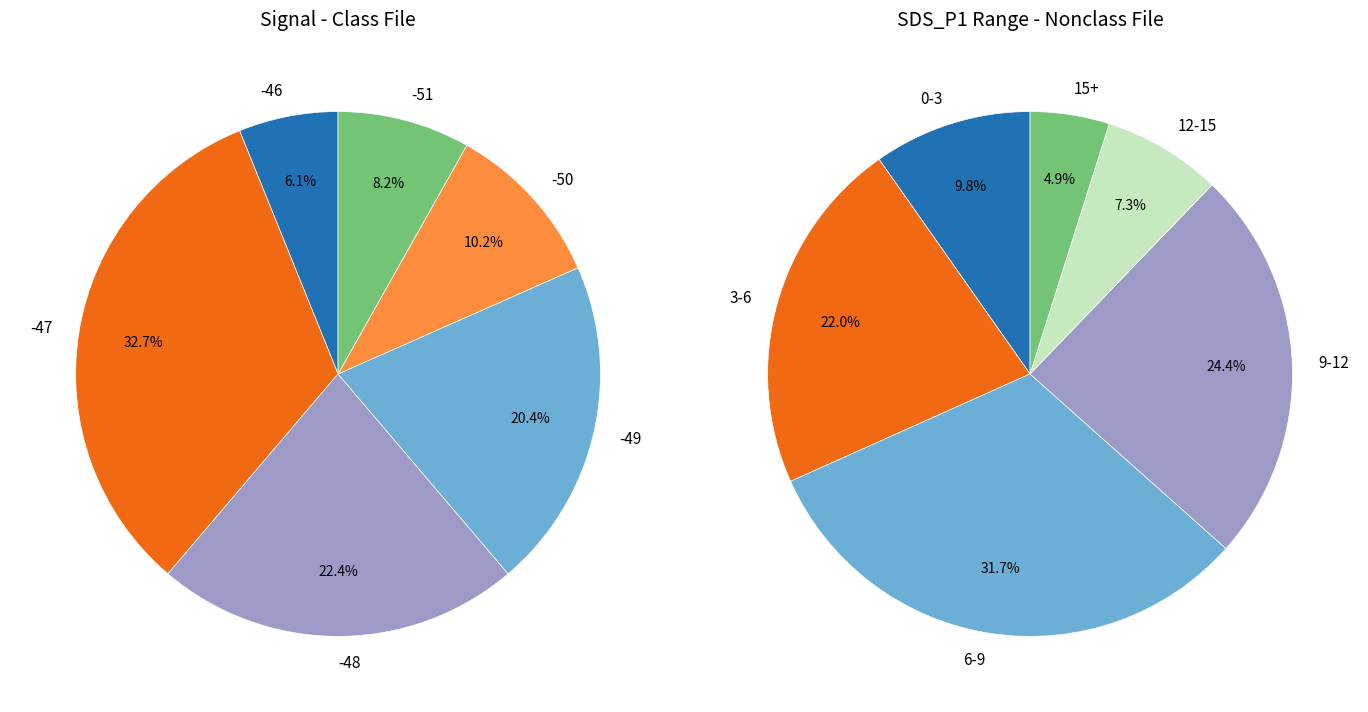

True or false: Max_cycle avg accounts for 0% of the total.

True